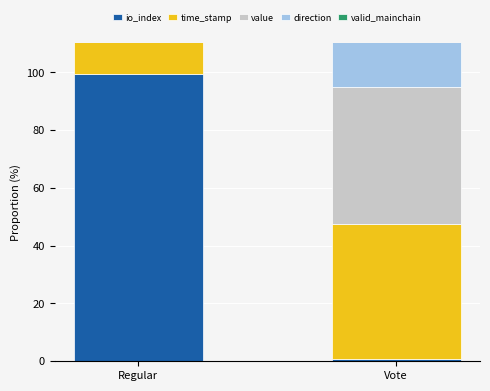

What is the sum of the io_index values at Regular and Vote?

100.0